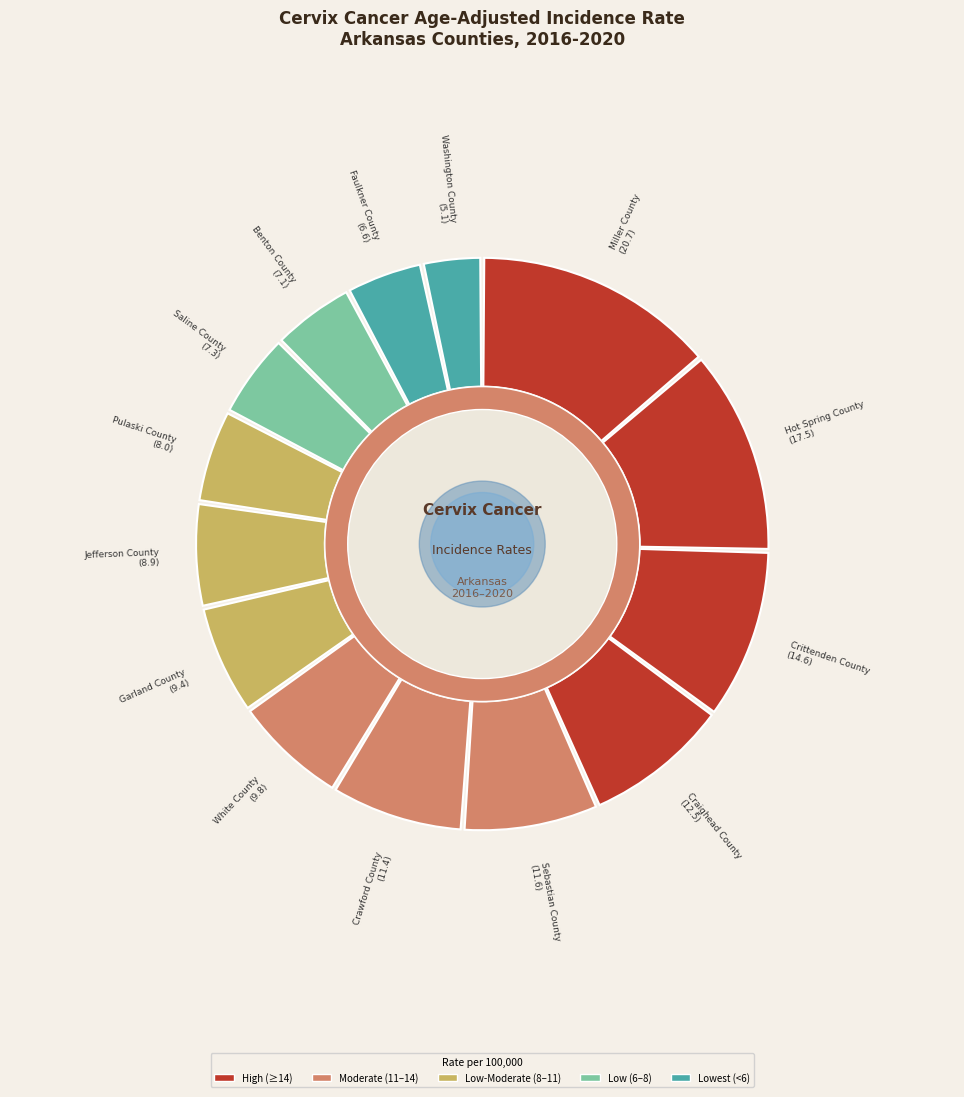

What percentage is the Pulaski County slice, to the nearest percent?

5%